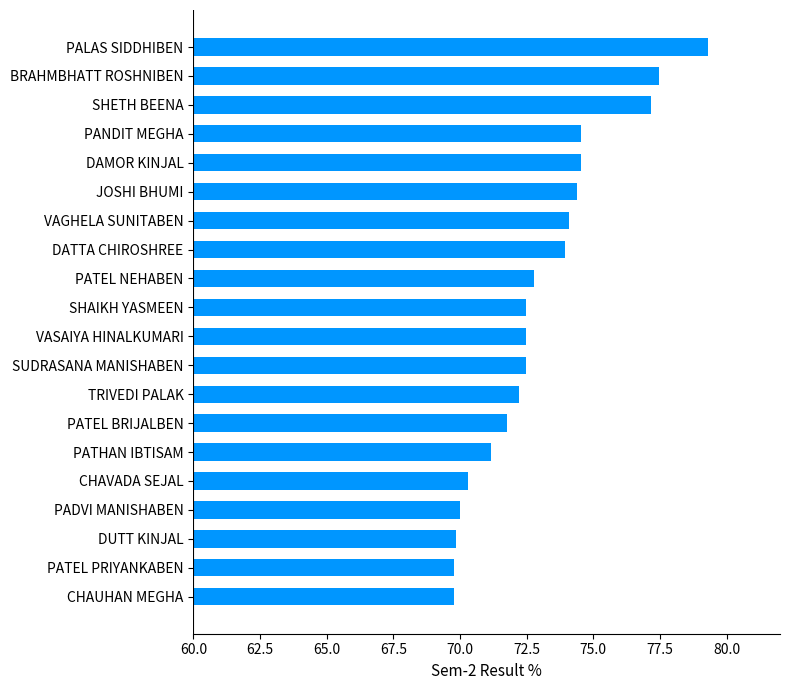

Reading bottom to top, list all the values displayed in this chart.

CHAUHAN MEGHA=69.8	PATEL PRIYANKABEN=69.8	DUTT KINJAL=69.8	PADVI MANISHABEN=70.0	CHAVADA SEJAL=70.3	PATHAN IBTISAM=71.2	PATEL BRIJALBEN=71.8	TRIVEDI PALAK=72.2	SUDRASANA MANISHABEN=72.5	VASAIYA HINALKUMARI=72.5	SHAIKH YASMEEN=72.5	PATEL NEHABEN=72.8	DATTA CHIROSHREE=73.9	VAGHELA SUNITABEN=74.1	JOSHI BHUMI=74.4	DAMOR KINJAL=74.5	PANDIT MEGHA=74.5	SHETH BEENA=77.2	BRAHMBHATT ROSHNIBEN=77.5	PALAS SIDDHIBEN=79.3